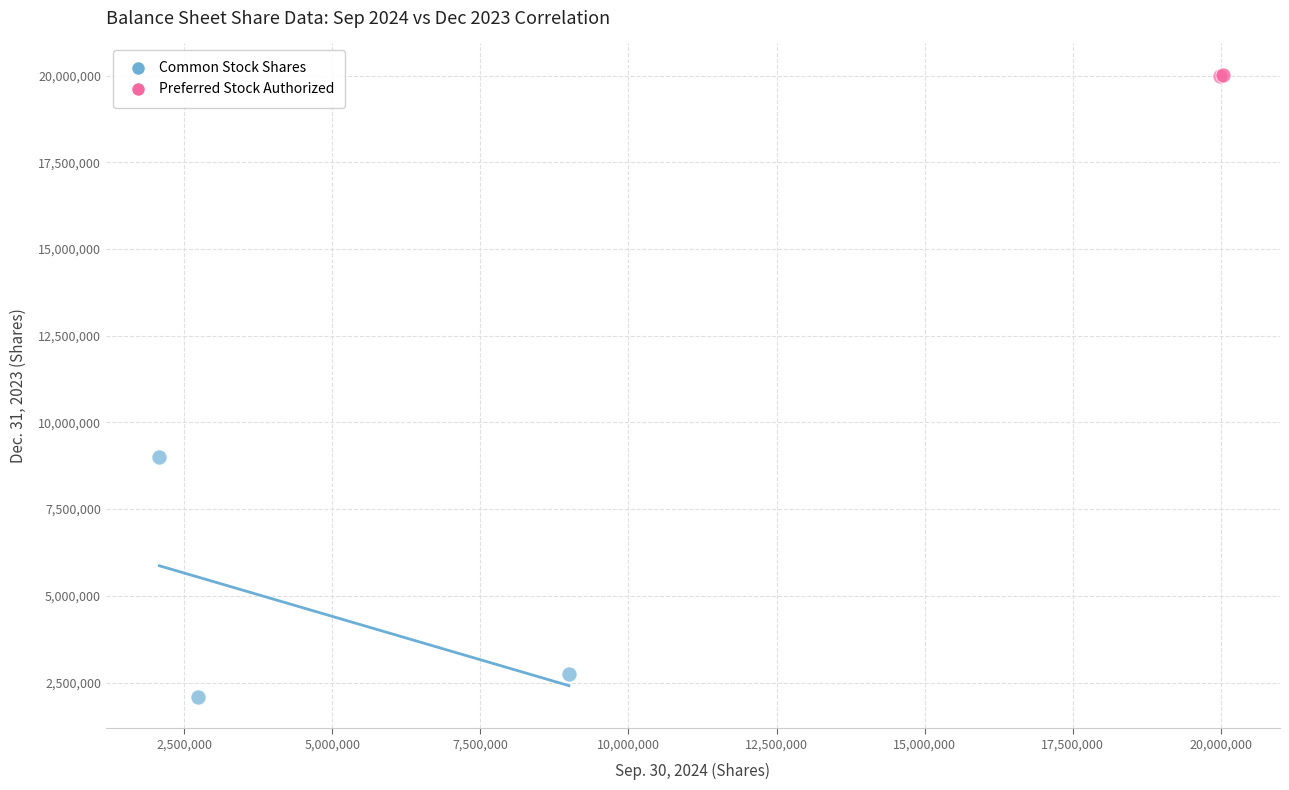

Which series contains the highest Y value?

Preferred Stock Authorized